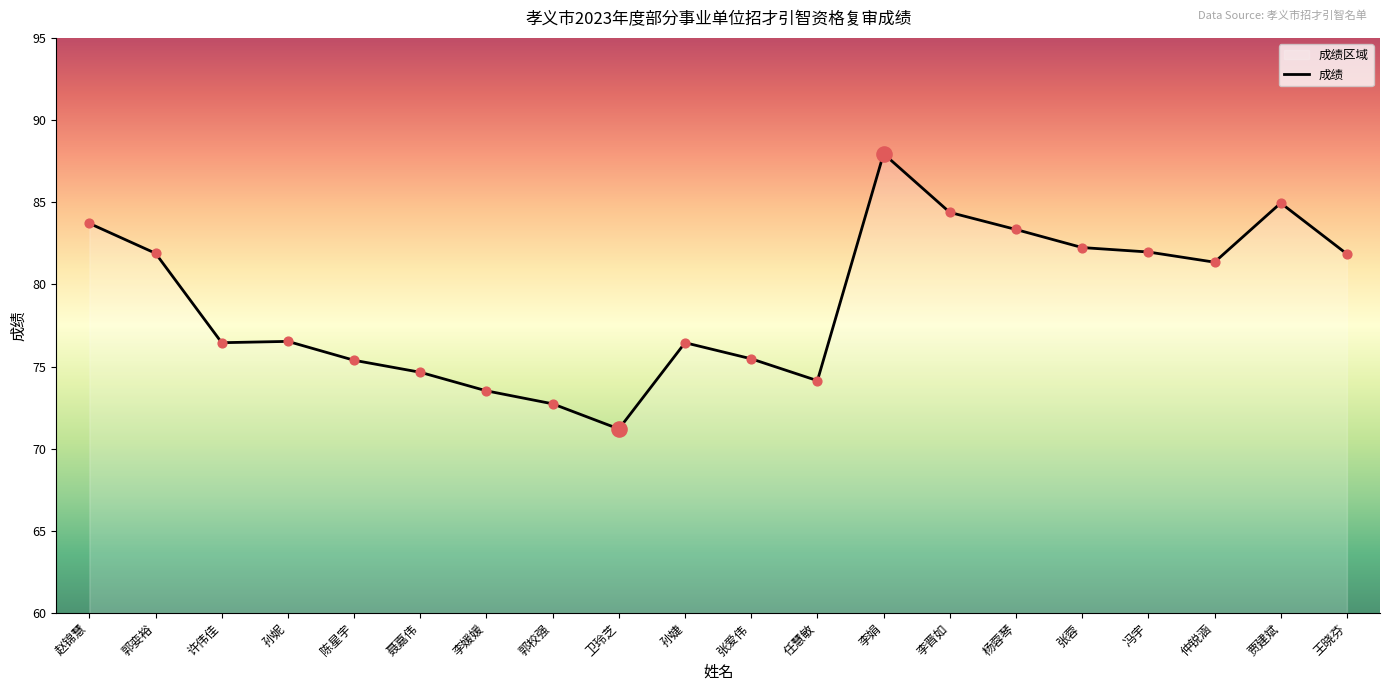

Which has a higher value, 冯宇 or 李娟?

李娟